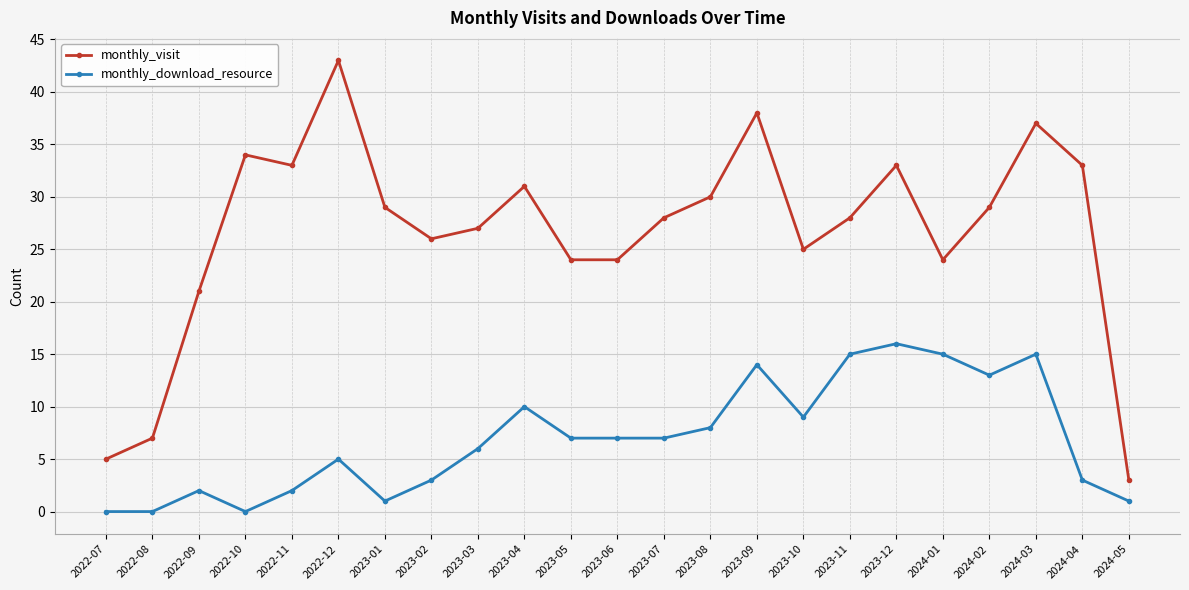

Does the chart display data point markers on the line(s)?

Yes